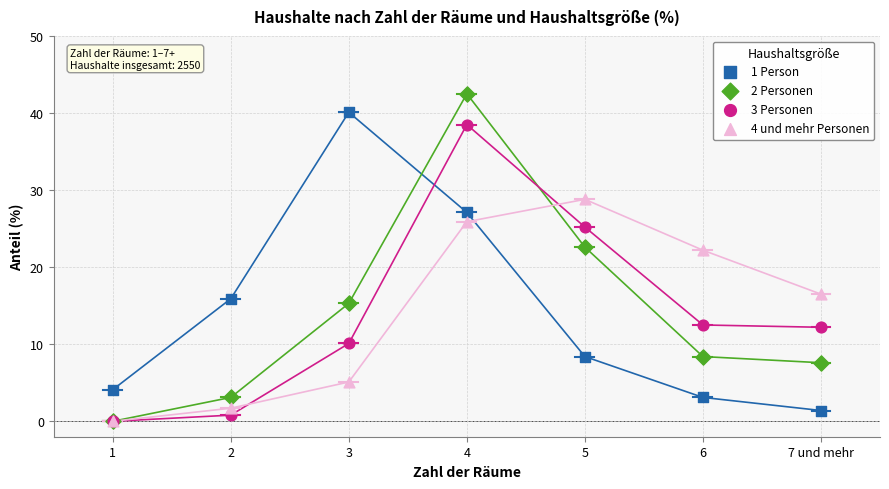

What are all the series names shown in the legend?

1 Person, 2 Personen, 3 Personen, 4 und mehr Personen